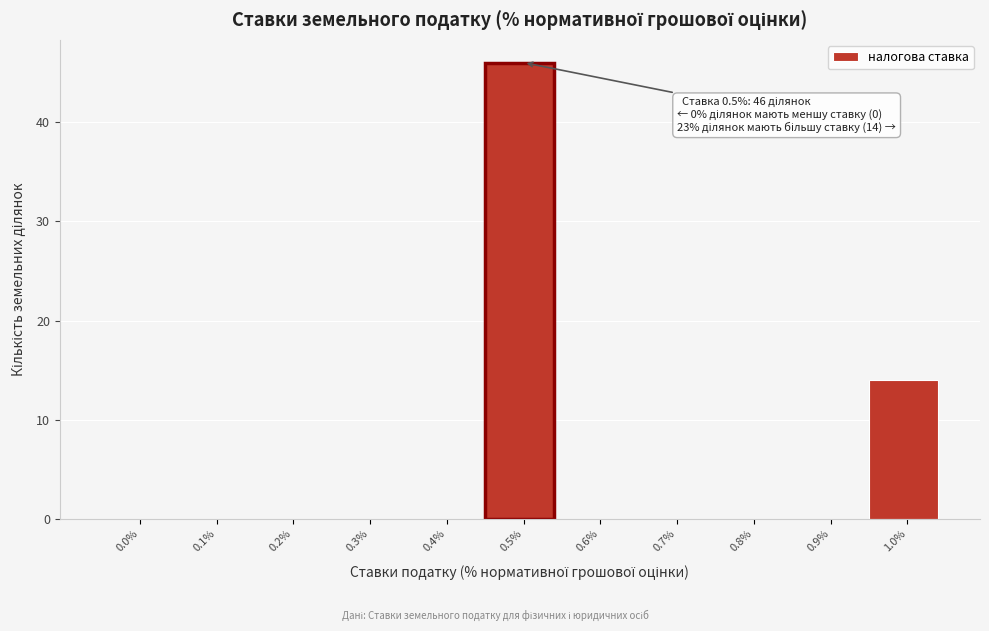

Reading left to right, transcribe all the data shown in this chart.

0.0%=0	0.1%=0	0.2%=0	0.3%=0	0.4%=0	0.5%=46	0.6%=0	0.7%=0	0.8%=0	0.9%=0	1.0%=14